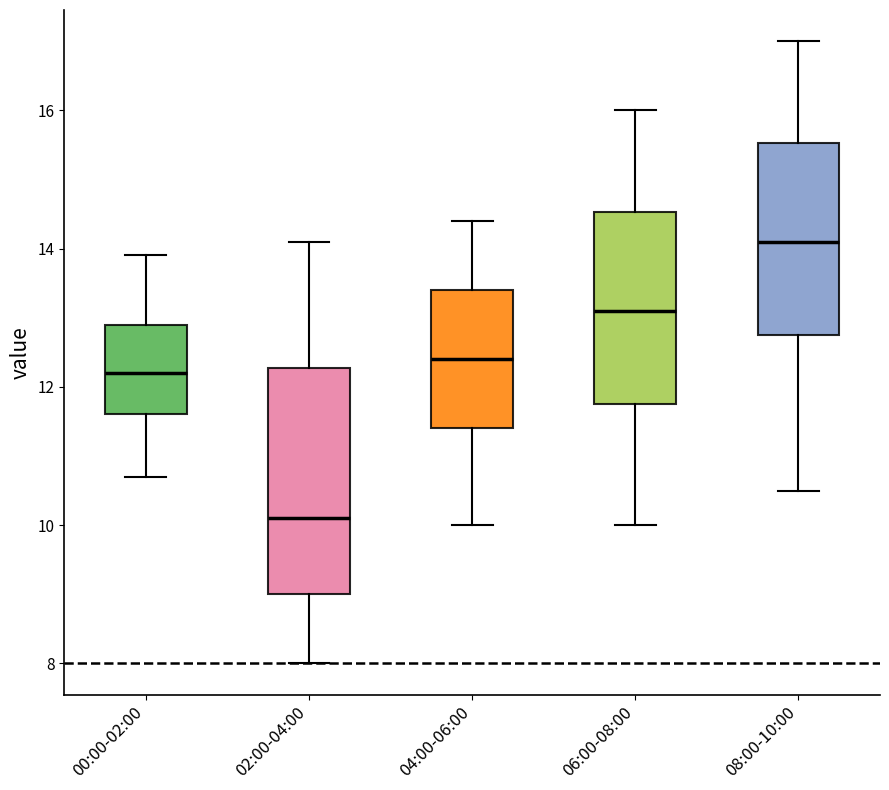

Reading left to right, transcribe this box plot: for each box, give where its median line is, the range the box spans, and where its two whiskers end, as read against the y-axis. The values are not printed on the chart, so give them approximately, as read against the axis.

00:00-02:00: median 12.2, box 11.6 to 13.0, whiskers 10.8 to 14.0
02:00-04:00: median 10.2, box 9.0 to 12.2, whiskers 8.0 to 14.2
04:00-06:00: median 12.4, box 11.4 to 13.4, whiskers 10.0 to 14.4
06:00-08:00: median 13.2, box 11.8 to 14.6, whiskers 10.0 to 16.0
08:00-10:00: median 14.2, box 12.8 to 15.6, whiskers 10.6 to 17.0